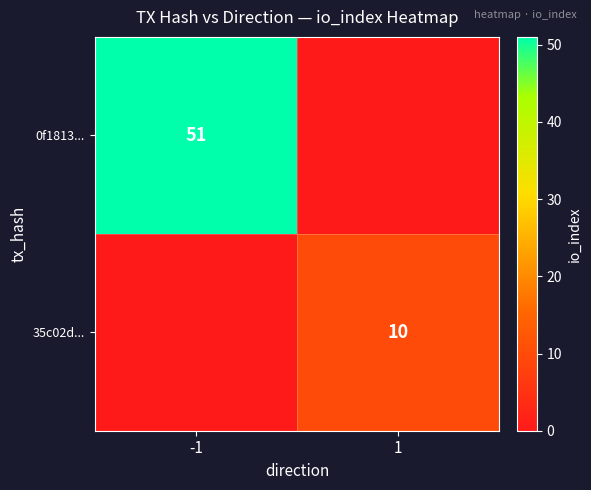

True or false: 0f1813... has a value of 15 at -1.

False